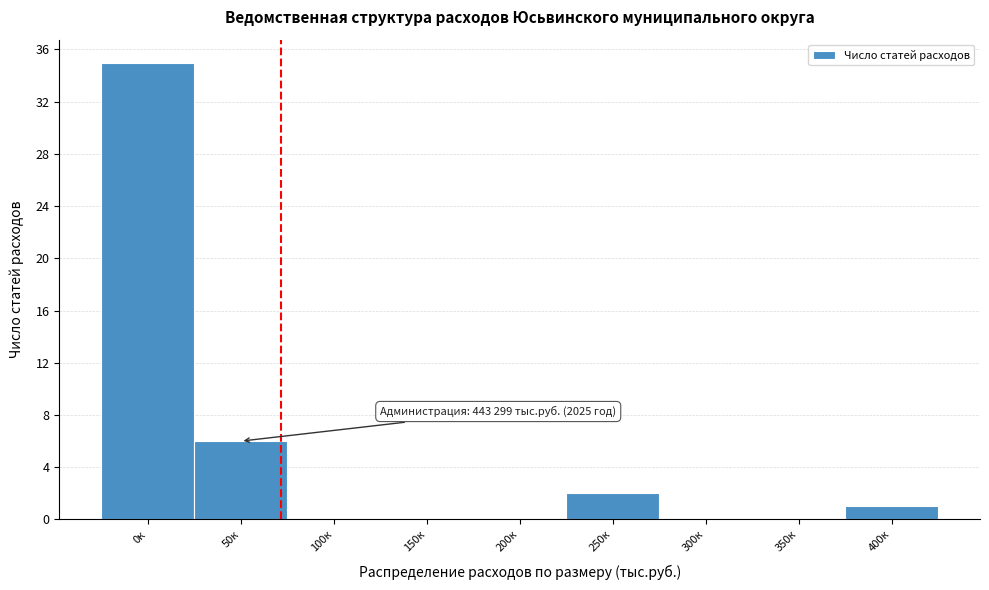

Reading right to left, transcribe all the data shown in this chart.

400к=1	350к=0	300к=0	250к=2	200к=0	150к=0	100к=0	50к=6	0к=35